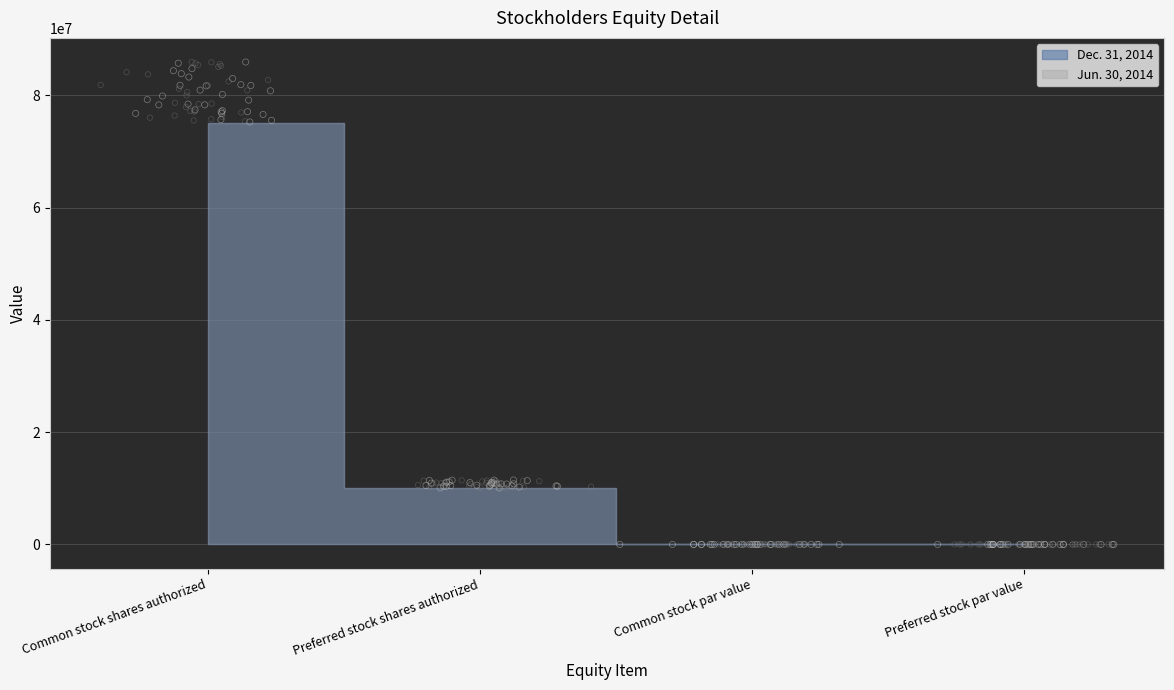

At how many categories does at least one series exceed 4081899?

2